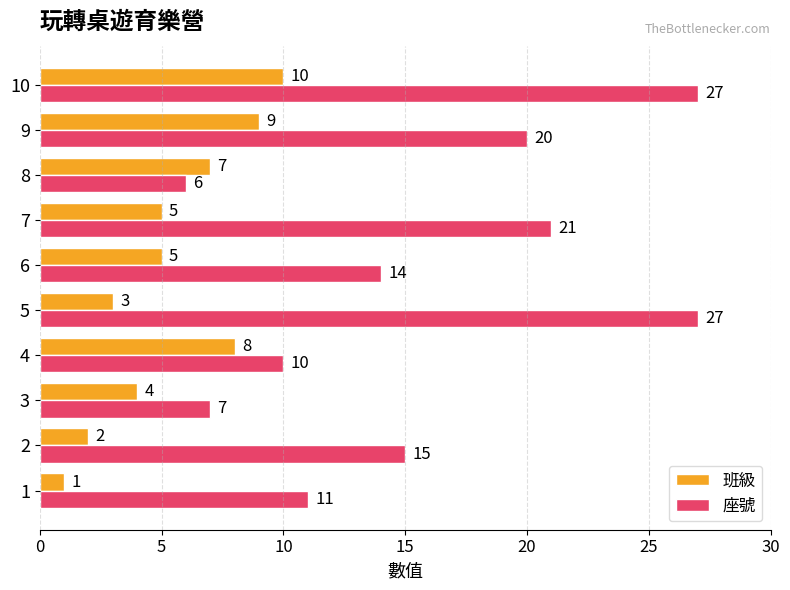

True or false: 班級 has a value of 2 at 2.

True